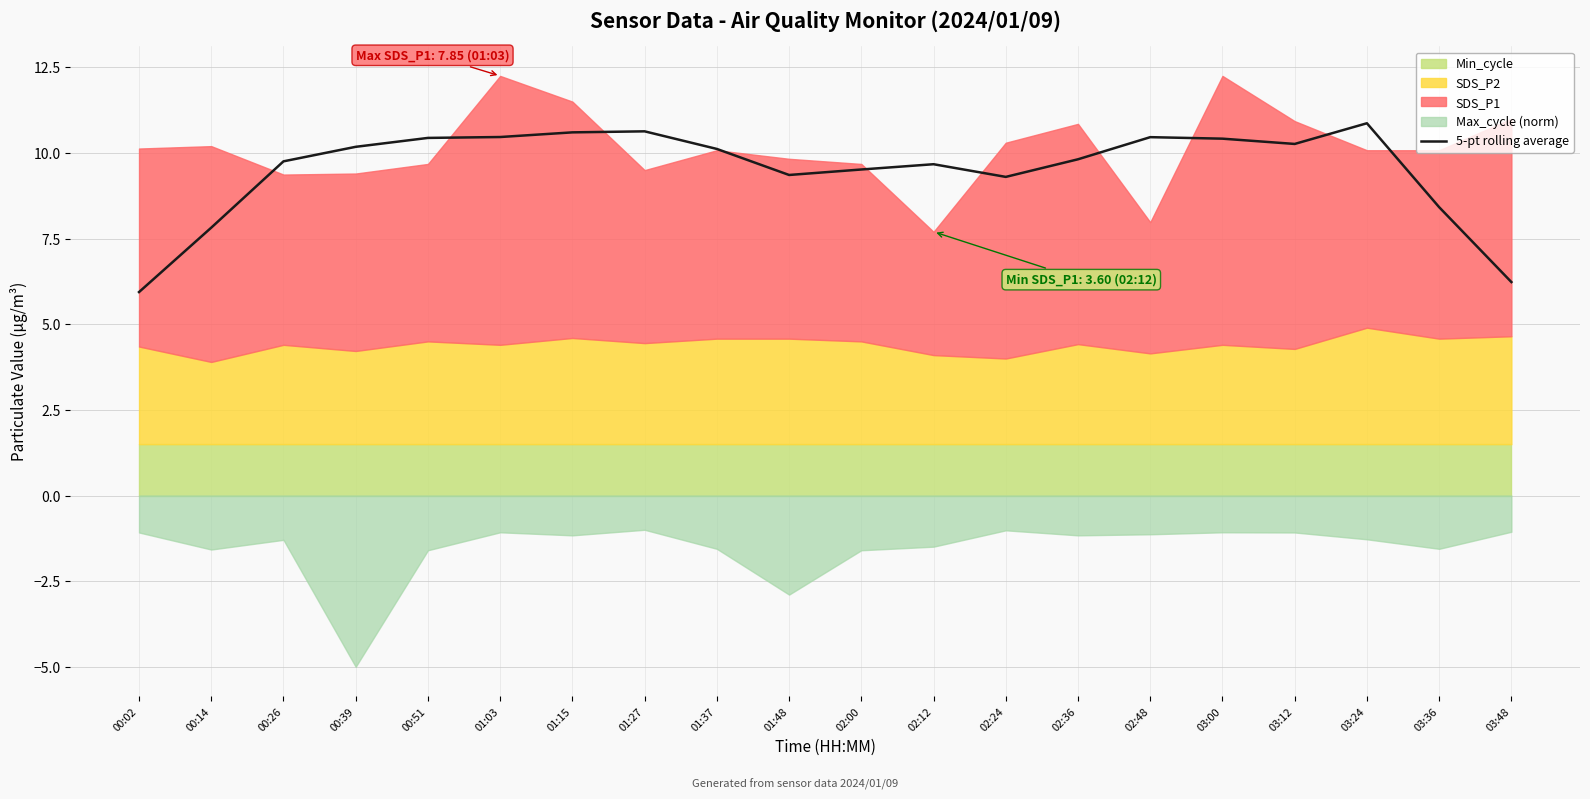

List the labels in order of value, largest first.

03:24, 01:27, 01:15, 01:03, 02:48, 00:51, 03:00, 03:12, 00:39, 01:37, 02:36, 00:26, 02:12, 02:00, 01:48, 02:24, 03:36, 00:14, 03:48, 00:02